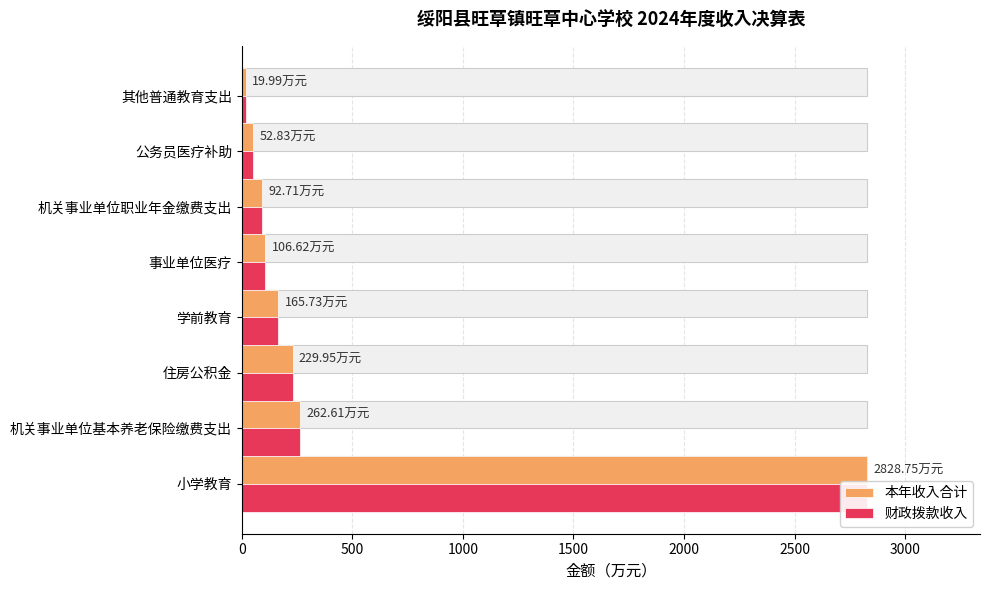

The 本年收入合计 series shows 112.0 at 学前教育. True or false?

False